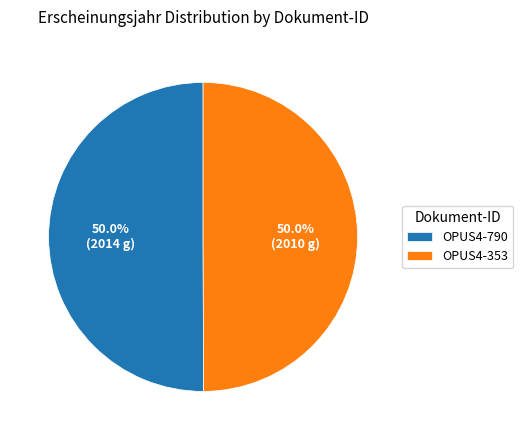

How many segments does this pie chart have?

2